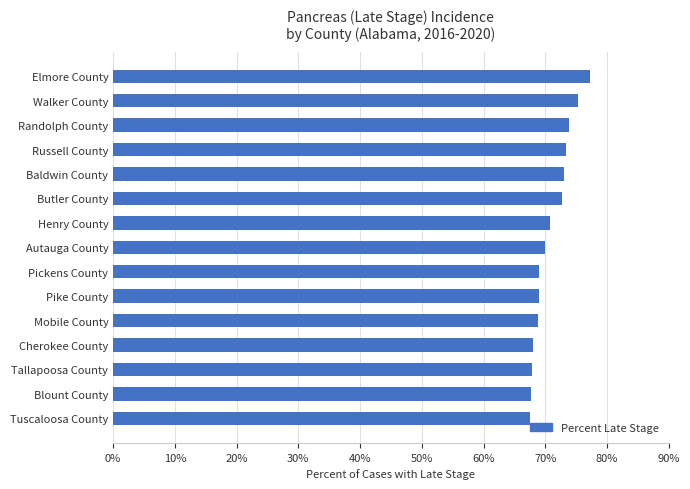

Between Russell County and Tallapoosa County, which is larger?

Russell County